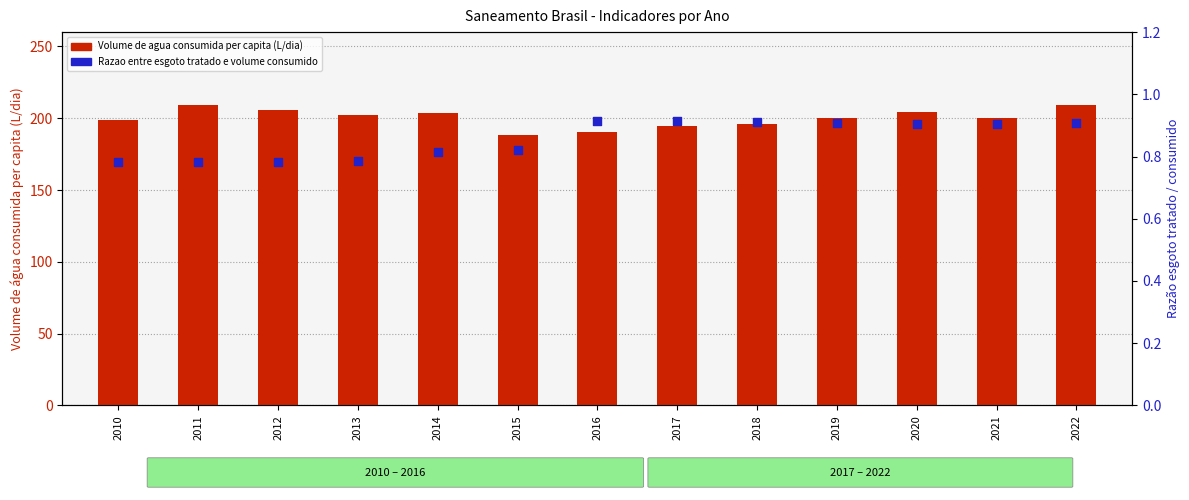

At which category is the sum across all series the highest?

2022